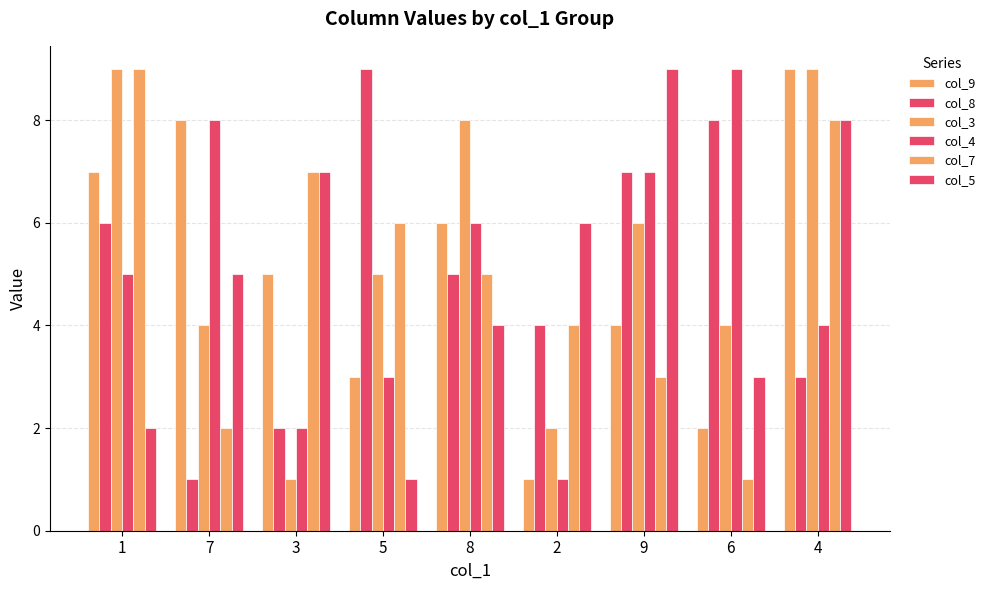

Reading left to right, list all the values displayed in this chart.

col_9: 1=7	7=8	3=5	5=3	8=6	2=1	9=4	6=2	4=9
col_8: 1=6	7=1	3=2	5=9	8=5	2=4	9=7	6=8	4=3
col_3: 1=9	7=4	3=1	5=5	8=8	2=2	9=6	6=4	4=9
col_4: 1=5	7=8	3=2	5=3	8=6	2=1	9=7	6=9	4=4
col_7: 1=9	7=2	3=7	5=6	8=5	2=4	9=3	6=1	4=8
col_5: 1=2	7=5	3=7	5=1	8=4	2=6	9=9	6=3	4=8